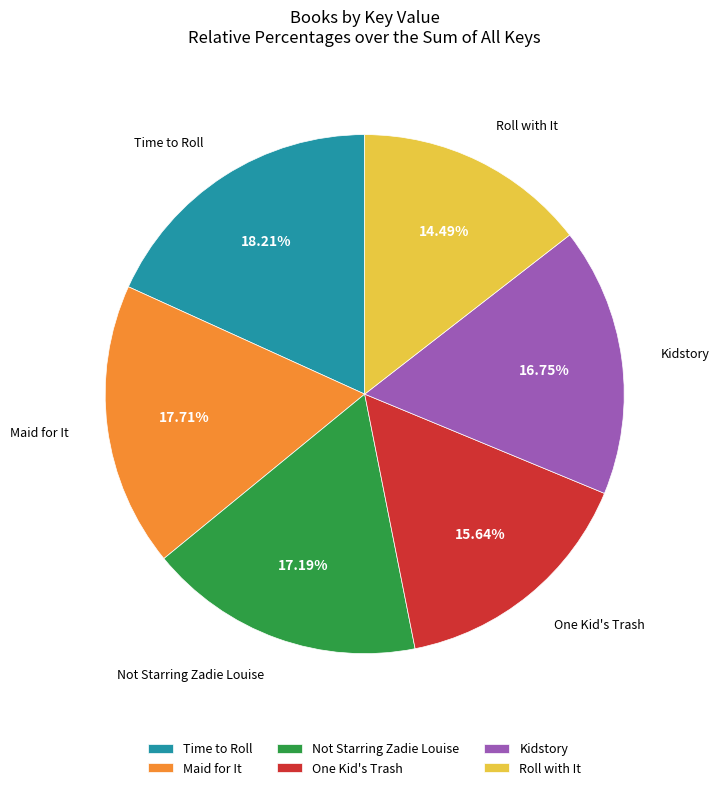

The Not Starring Zadie Louise slice represents 17% of the pie. True or false?

True